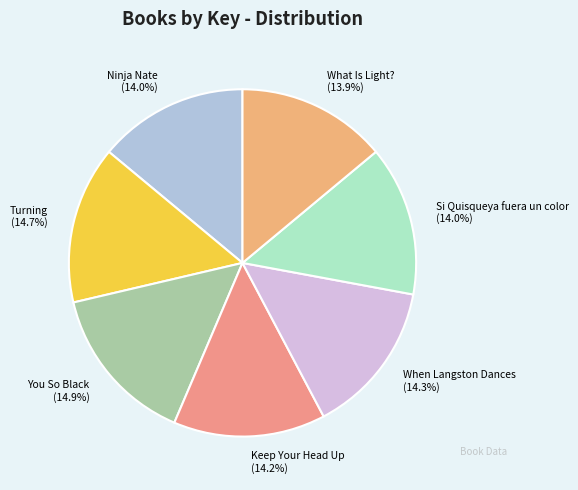

Does Keep Your Head Up (14.2%) represent more than half of the total?

No